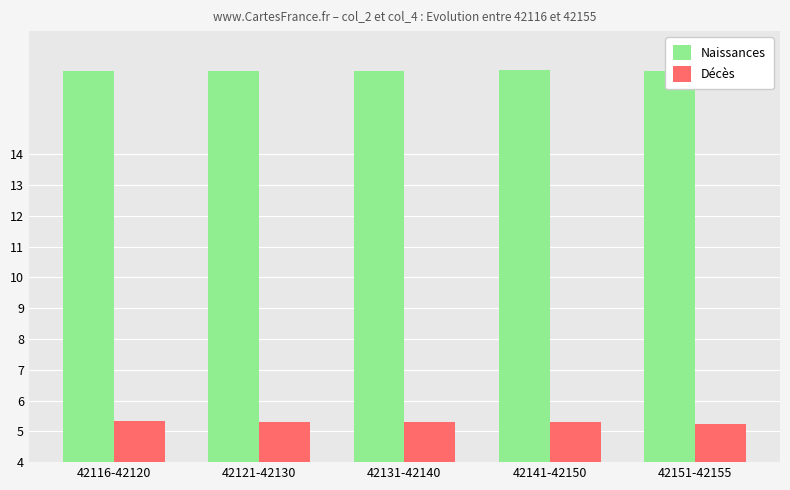

At 42131-42140, list the series in order from largest to smallest.

Naissances, Décès